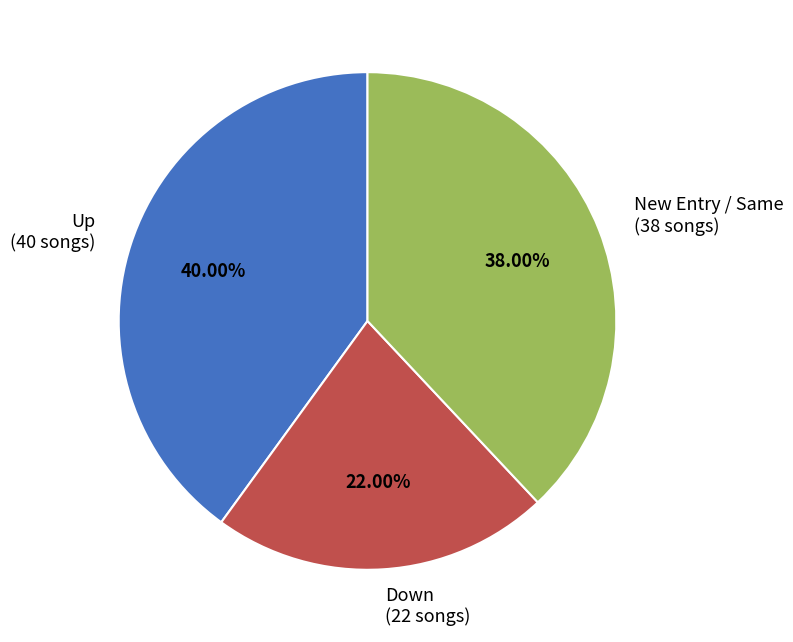

Is the sum of Up (40 songs) and New Entry / Same (38 songs) greater than half?

Yes